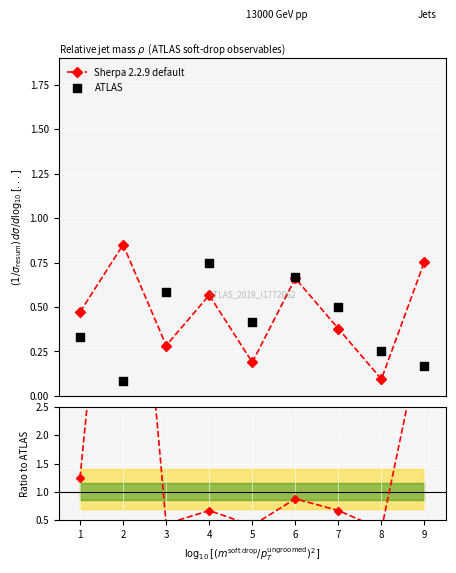

What are all the series names shown in the legend?

Sherpa 2.2.9 default, ATLAS